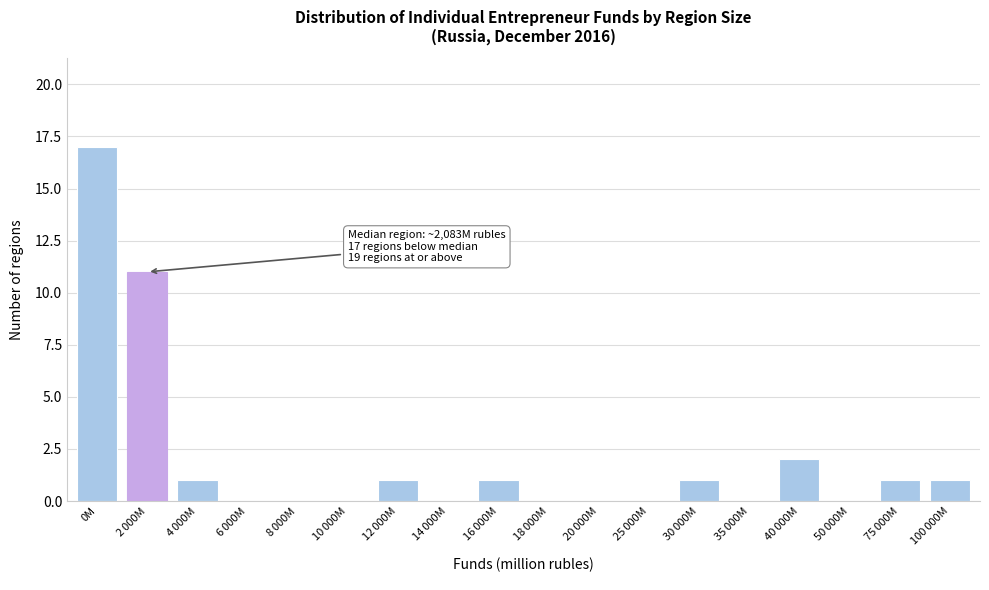

What is the greatest value displayed?

17